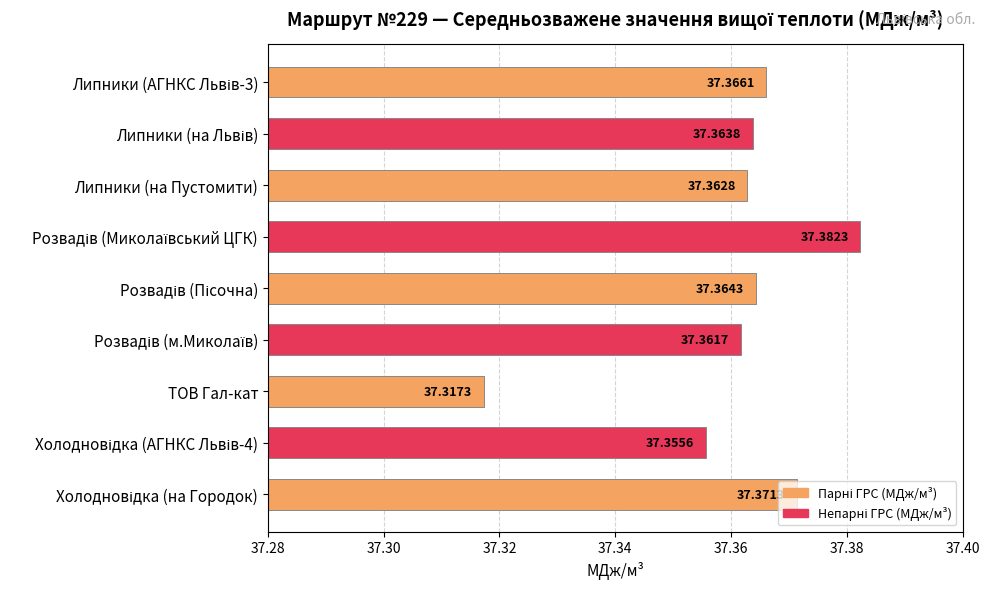

What is the label of the 3rd bar from the bottom?

ТОВ Гал-кат